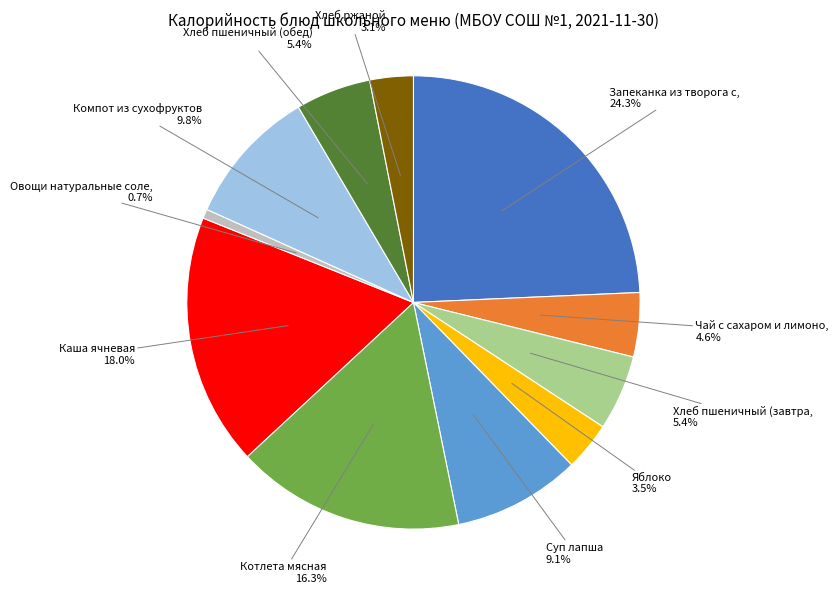

Is there a majority slice in this chart?

No